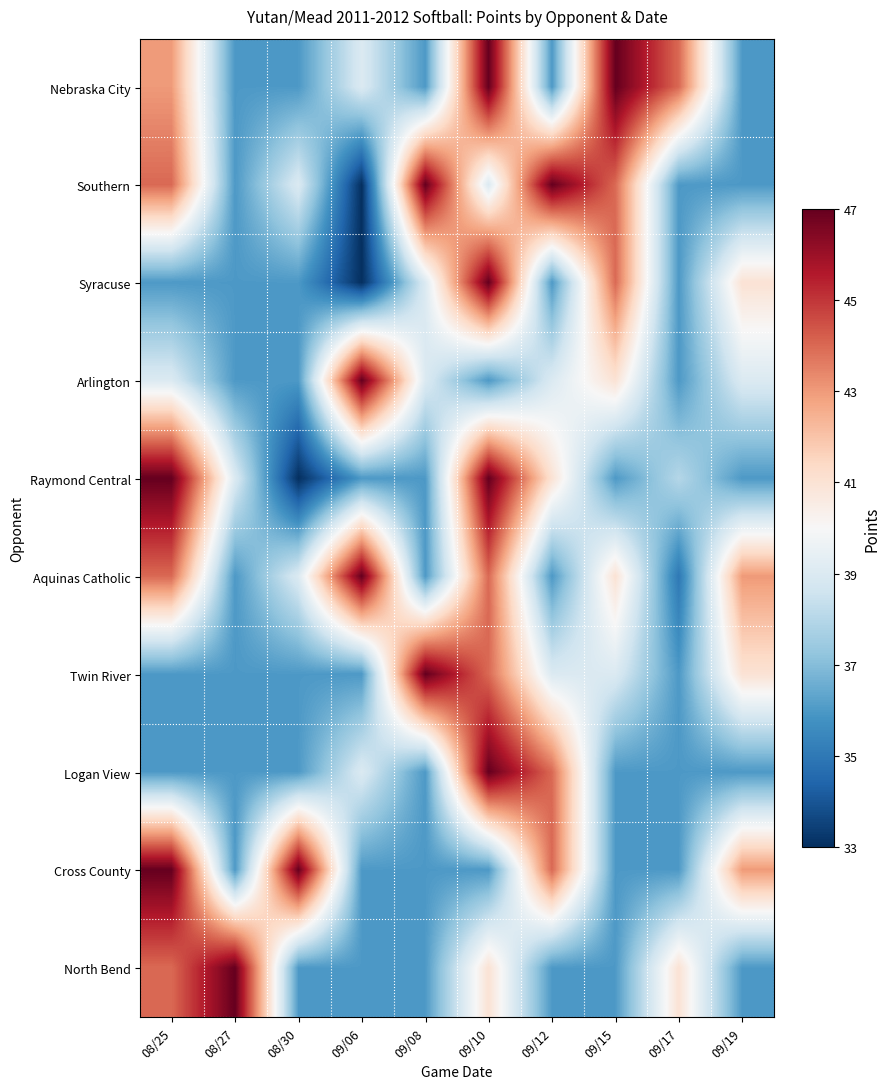

At which category is the sum across all series the highest?

09/10